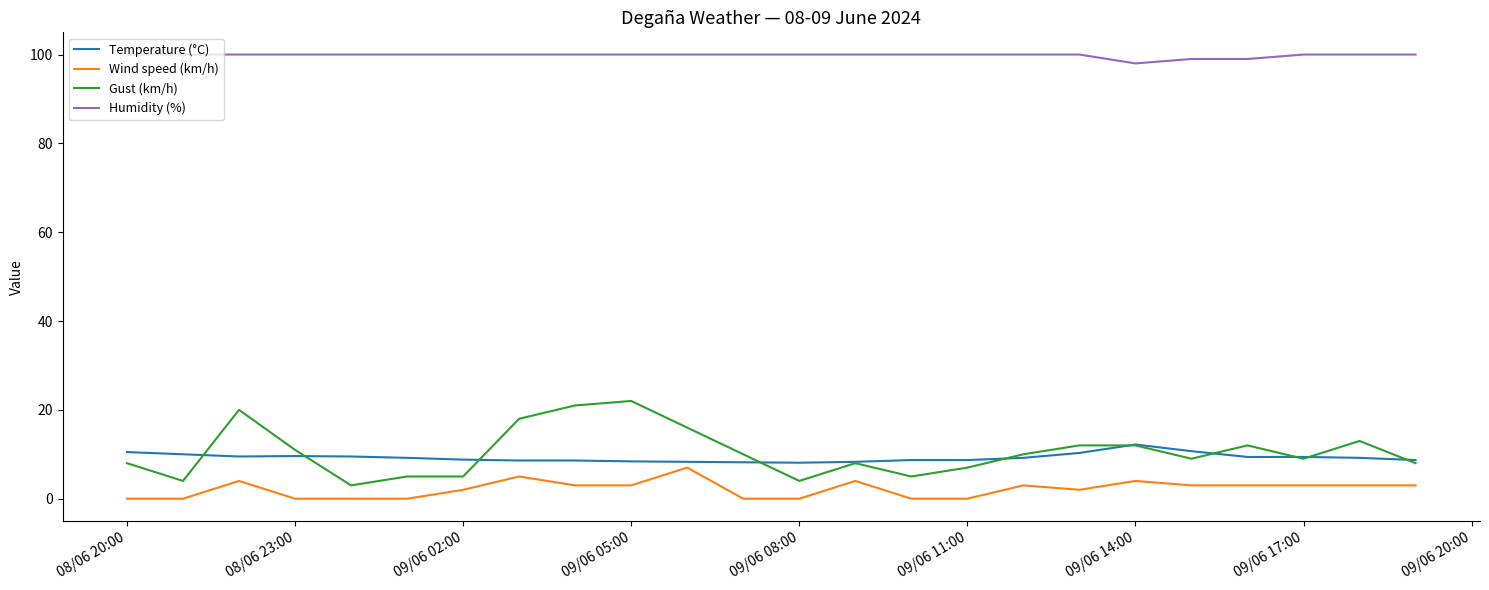

At how many categories does at least one series exceed 72?

24